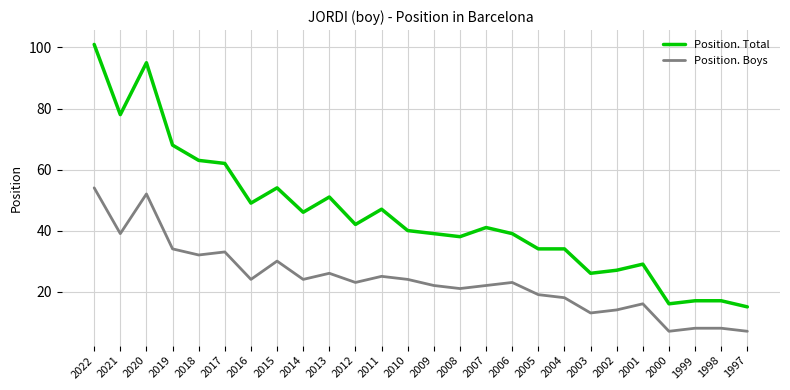

Does the chart display data point markers on the line(s)?

No